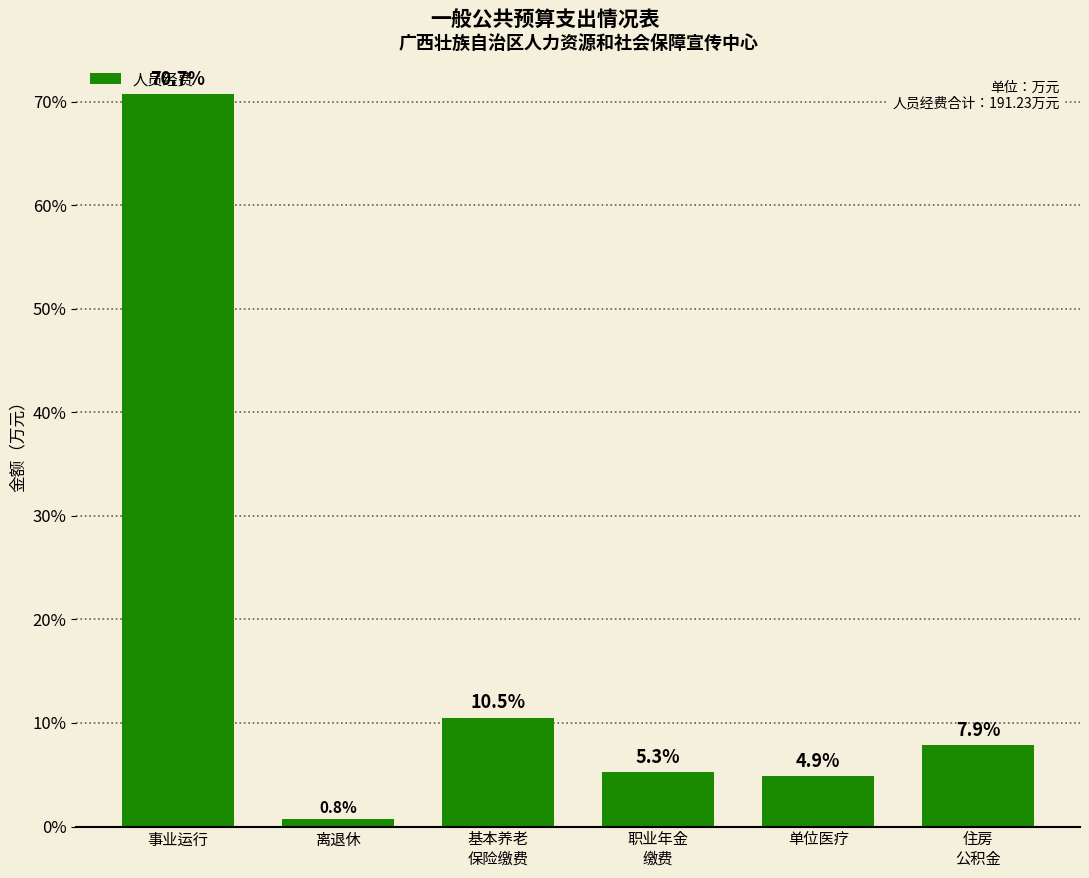

Approximately how many times larger is the value at 住房
公积金 compared to 单位医疗?

1.6